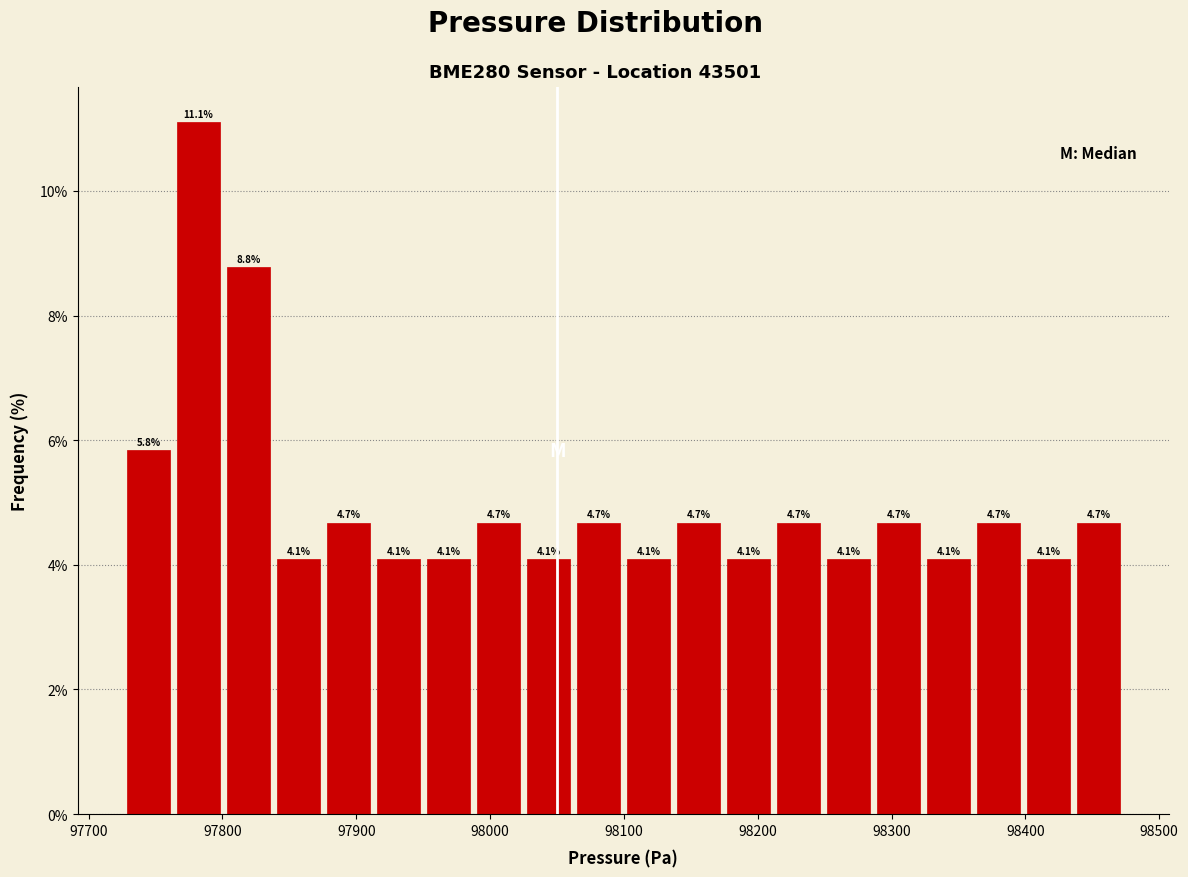

Read against the x-axis, roughly where is the centre of the tallest bar?

97780